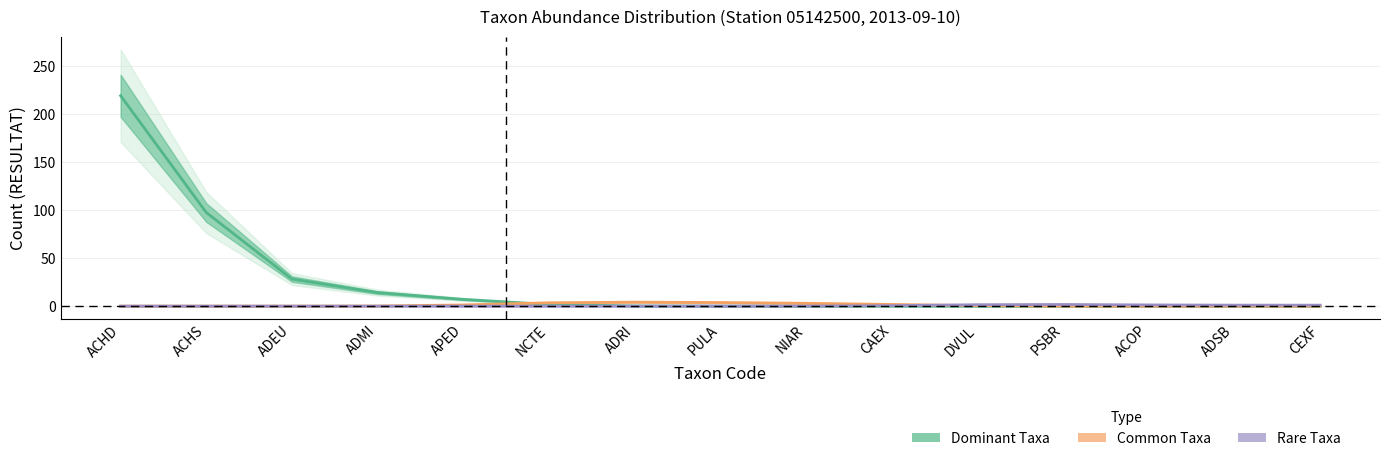

Reading left to right, transcribe all the data shown in this chart.

Dominant Taxa: ACHD=219.3	ACHS=97.5	ADEU=28.2	ADMI=14.1	APED=7.0	NCTE=1.7	ADRI=0.1	PULA=0.0	NIAR=0.0	CAEX=0.0	DVUL=0.0	PSBR=0.0	ACOP=0.0	ADSB=0.0	CEXF=0.0
Common Taxa: ACHD=0.0	ACHS=0.0	ADEU=0.0	ADMI=0.1	APED=1.2	NCTE=3.5	ADRI=4.1	PULA=3.7	NIAR=3.0	CAEX=1.8	DVUL=0.5	PSBR=0.0	ACOP=0.0	ADSB=0.0	CEXF=0.0
Rare Taxa: ACHD=0.0	ACHS=0.0	ADEU=0.0	ADMI=0.0	APED=0.0	NCTE=0.0	ADRI=0.0	PULA=0.0	NIAR=0.0	CAEX=0.5	DVUL=1.5	PSBR=1.7	ACOP=1.2	ADSB=1.0	CEXF=1.0